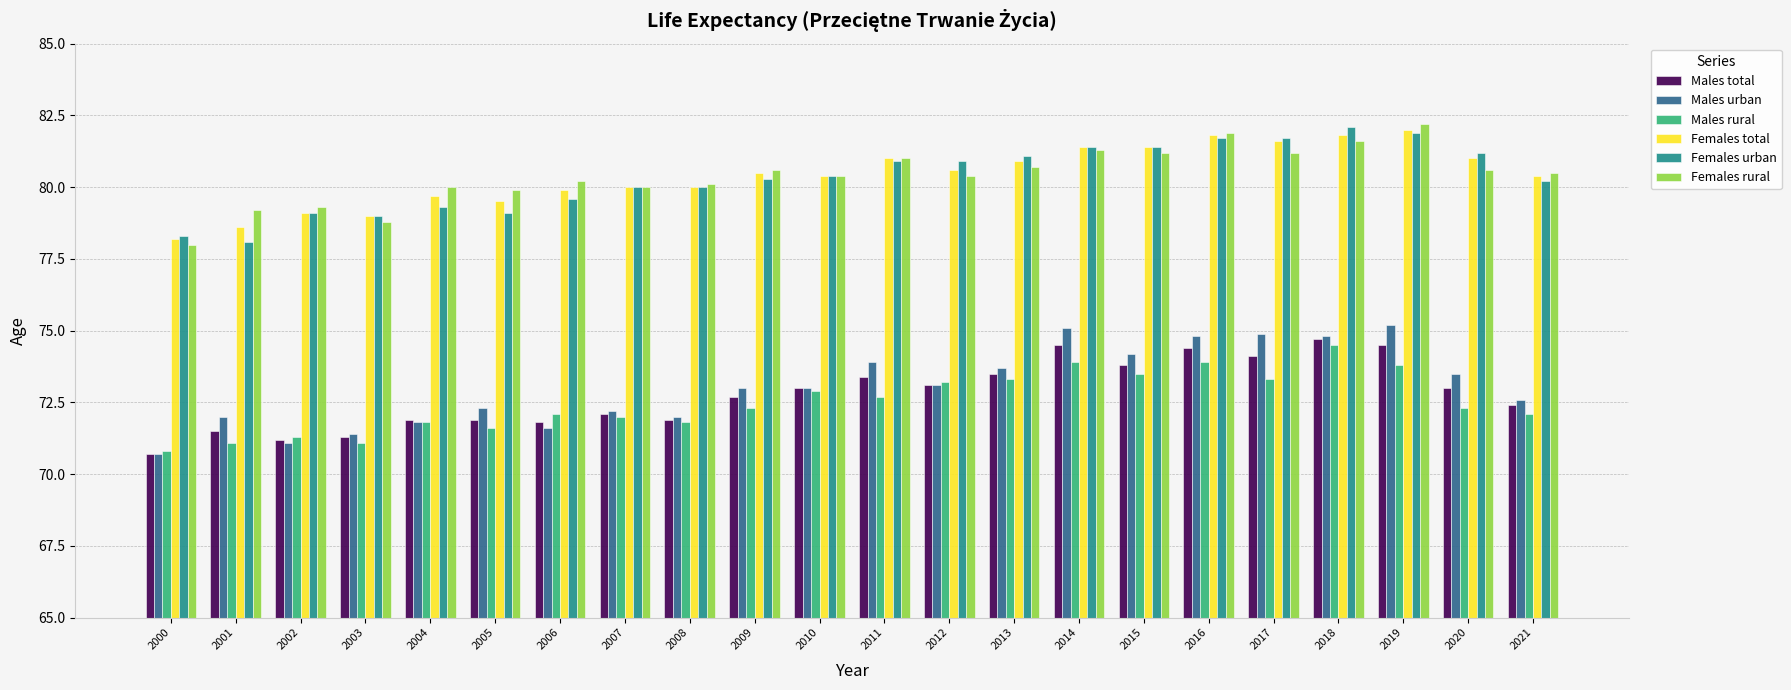

True or false: Males rural has a value of 40.3 at 2008.

False